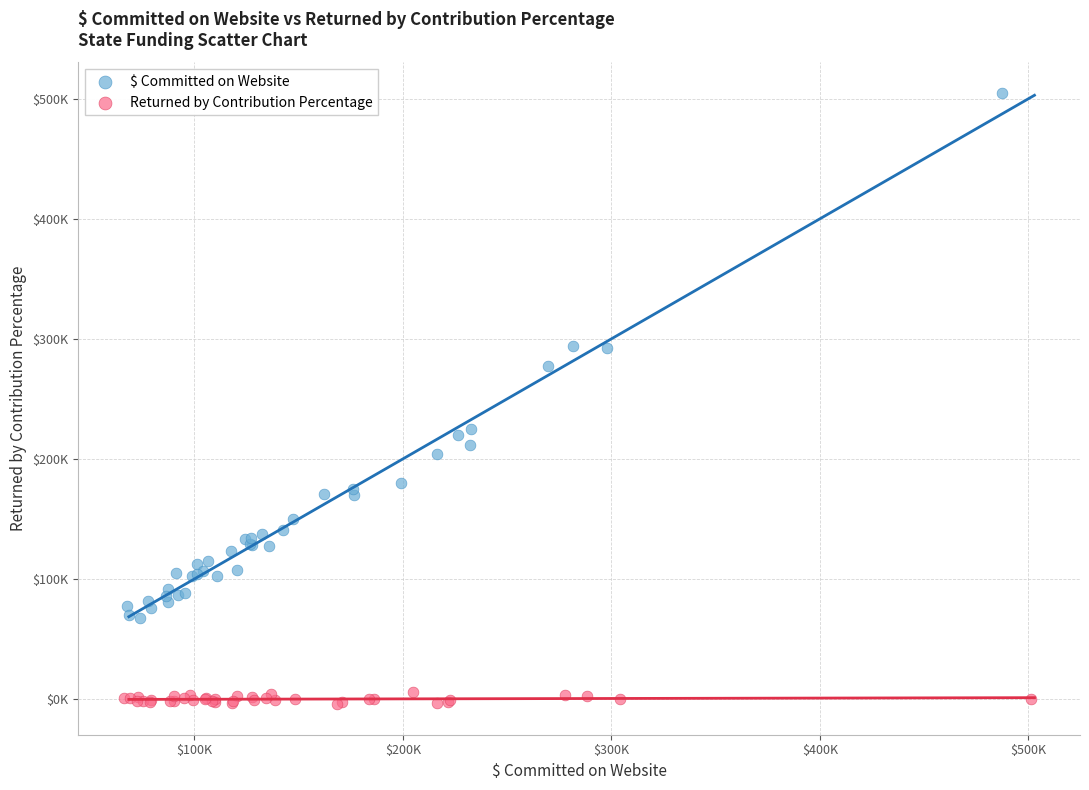

What are all the series names shown in the legend?

$ Committed on Website, Returned by Contribution Percentage